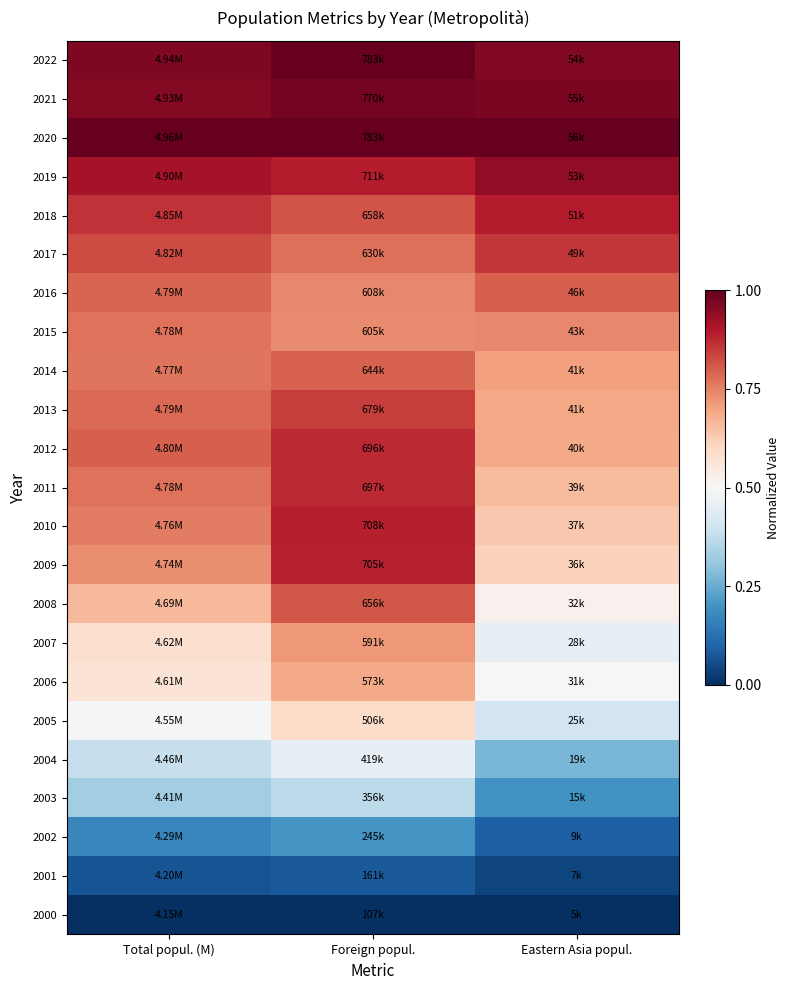

List the series in order of their peak value, lowest first.

2000, 2001, 2002, 2003, 2004, 2005, 2006, 2007, 2015, 2014, 2016, 2008, 2013, 2017, 2012, 2011, 2009, 2010, 2018, 2019, 2021, 2022, 2020